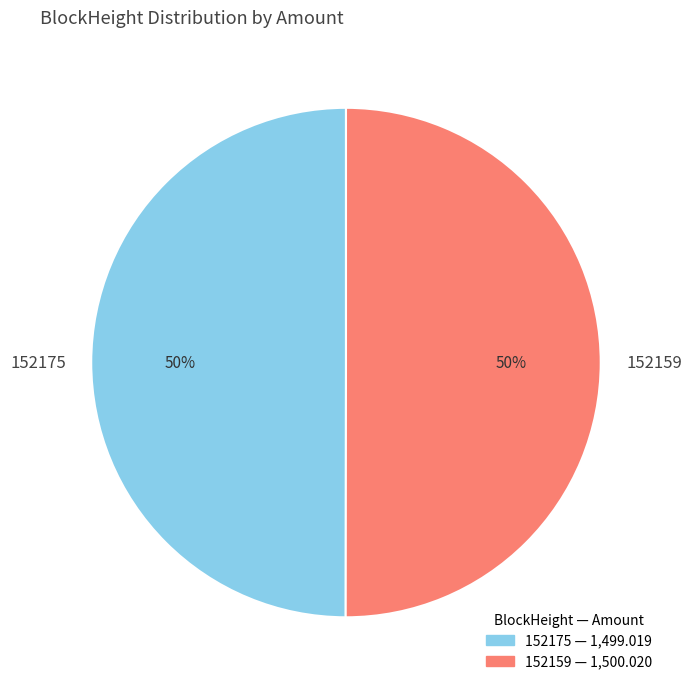

To the nearest percent, what is the average slice percentage?

50%